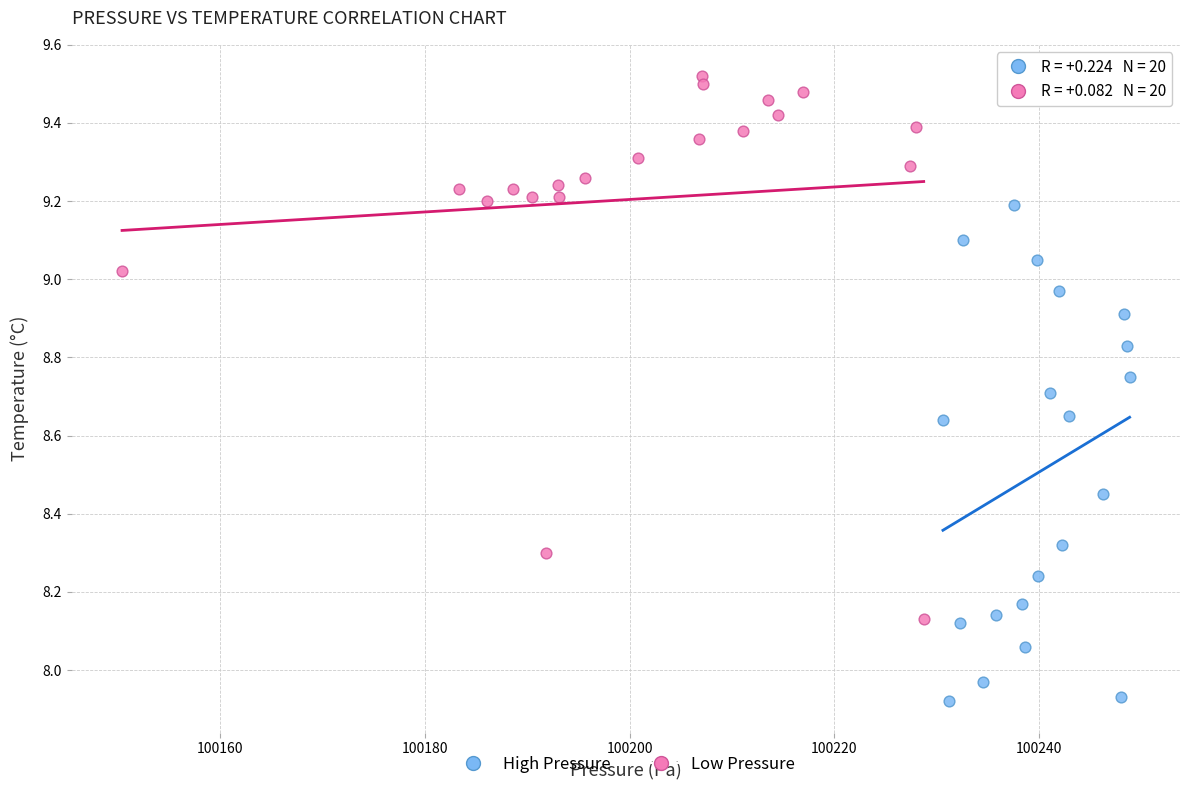

Which series has the largest Y range (max minus min)?

Low Pressure